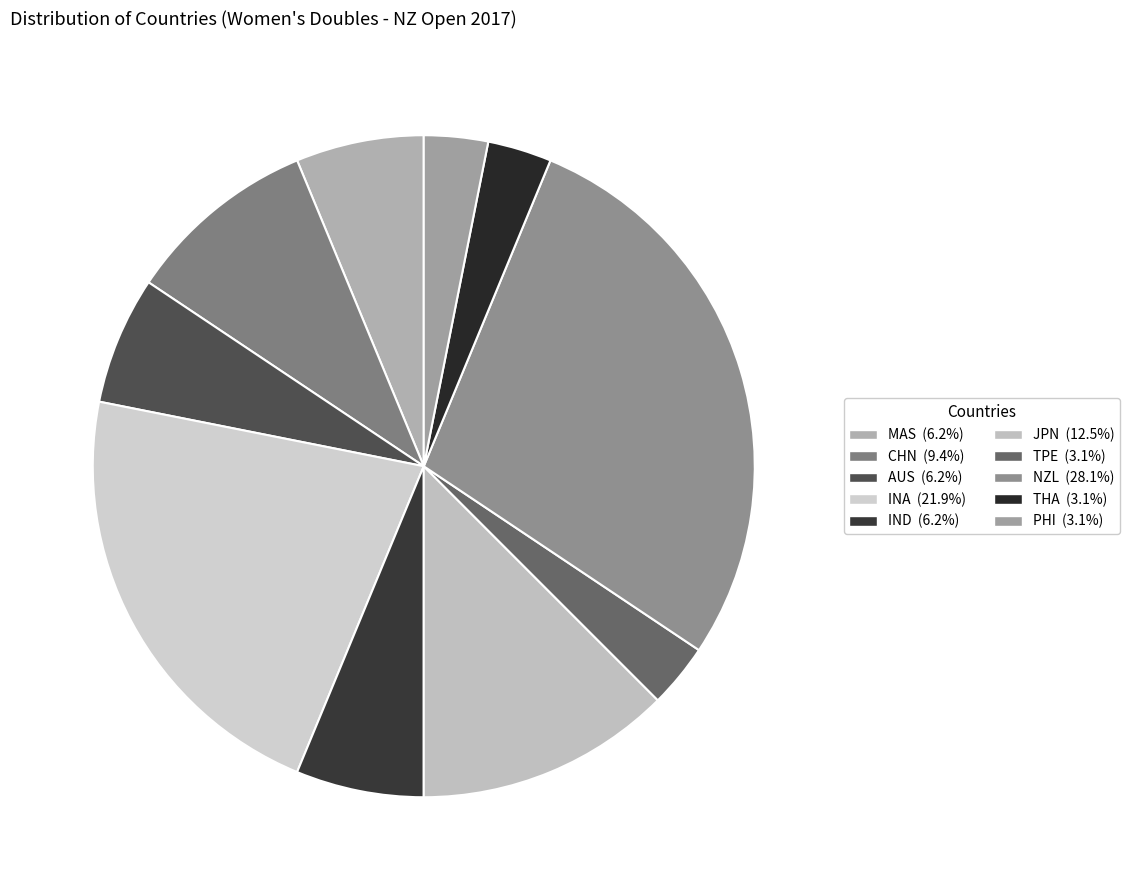

How many segments does this pie chart have?

10